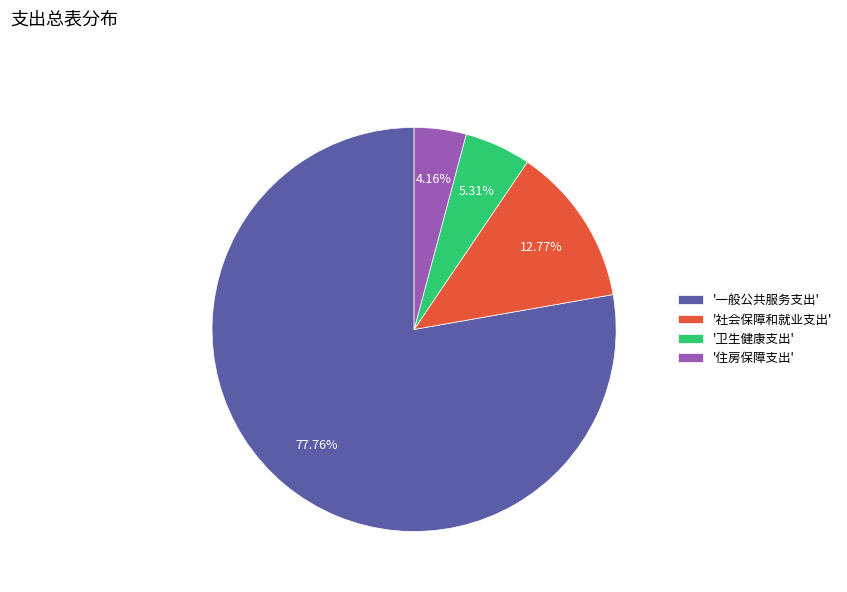

To the nearest percent, what is the average slice percentage?

25%